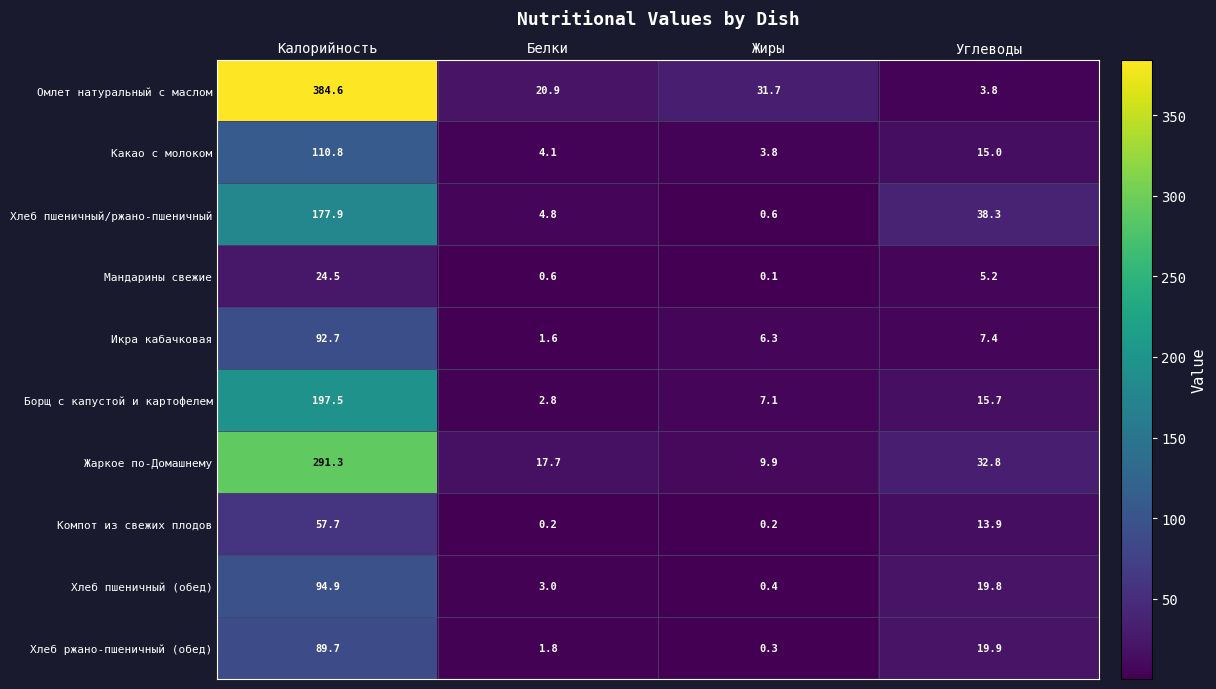

Rank the series by their maximum value, from highest to lowest.

Омлет натуральный с маслом, Жаркое по-Домашнему, Борщ с капустой и картофелем, Хлеб пшеничный/ржано-пшеничный, Какао с молоком, Хлеб пшеничный (обед), Икра кабачковая, Хлеб ржано-пшеничный (обед), Компот из свежих плодов, Мандарины свежие